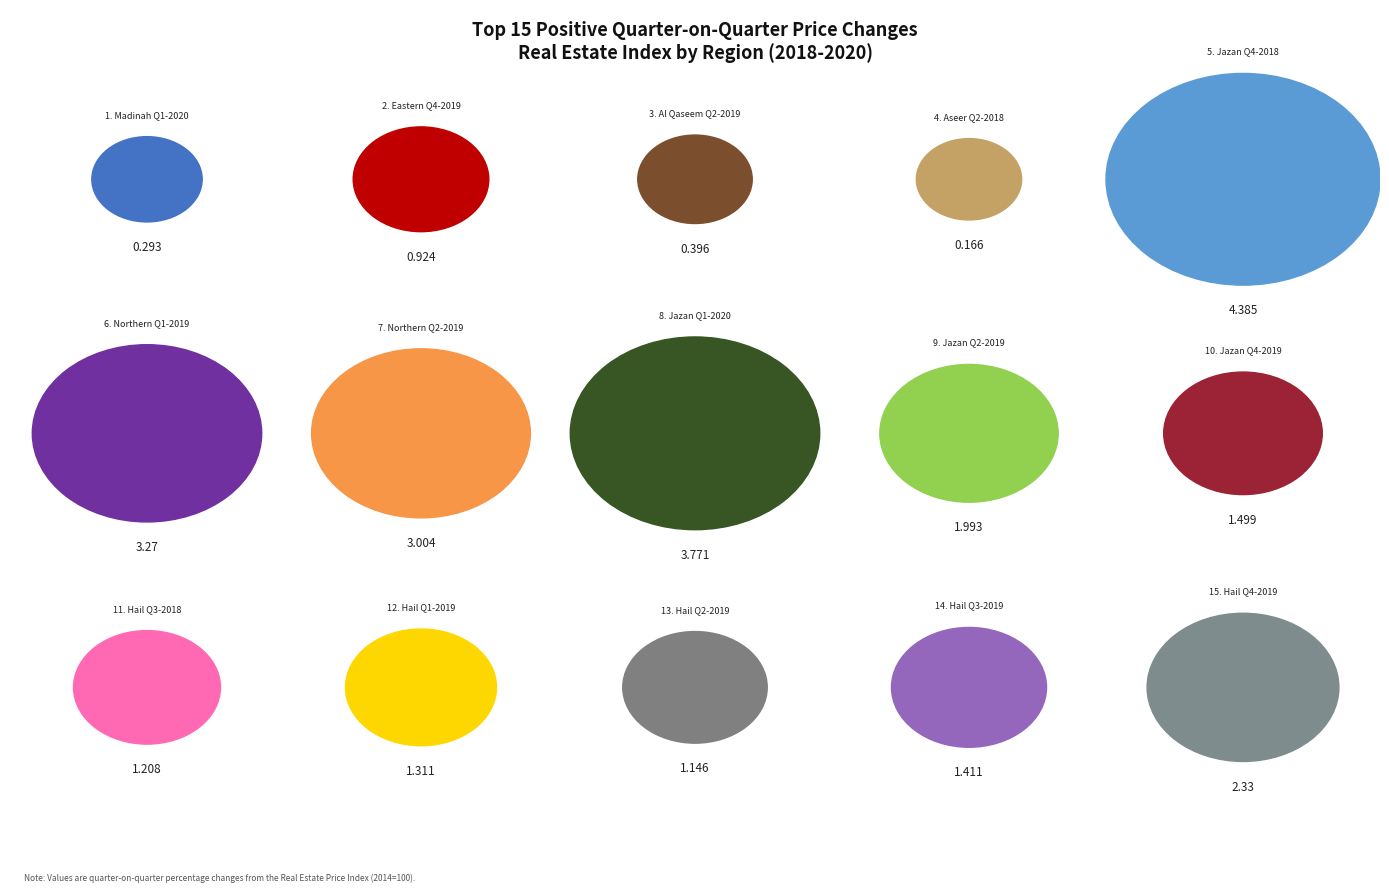

The Eastern Q4-2019 slice represents 3% of the pie. True or false?

True